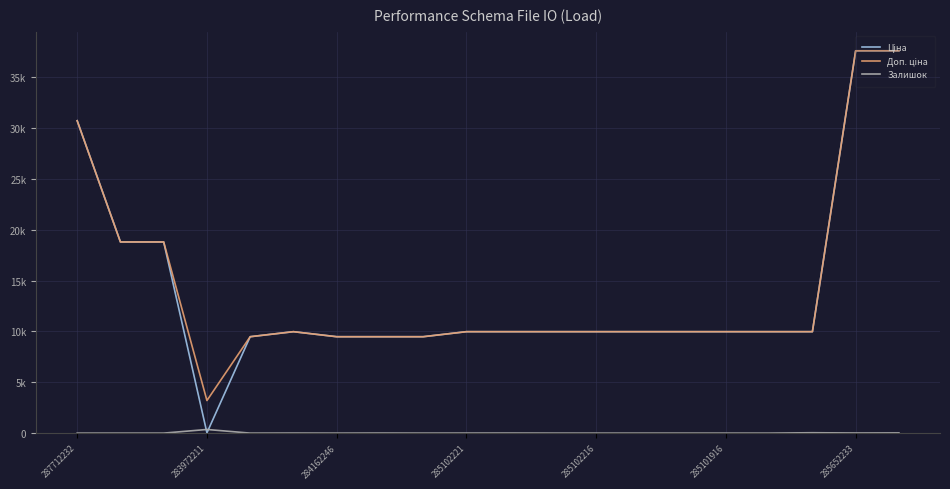

In Ціна, how many points are lower than both neighbors (excluding endpoints)?

1